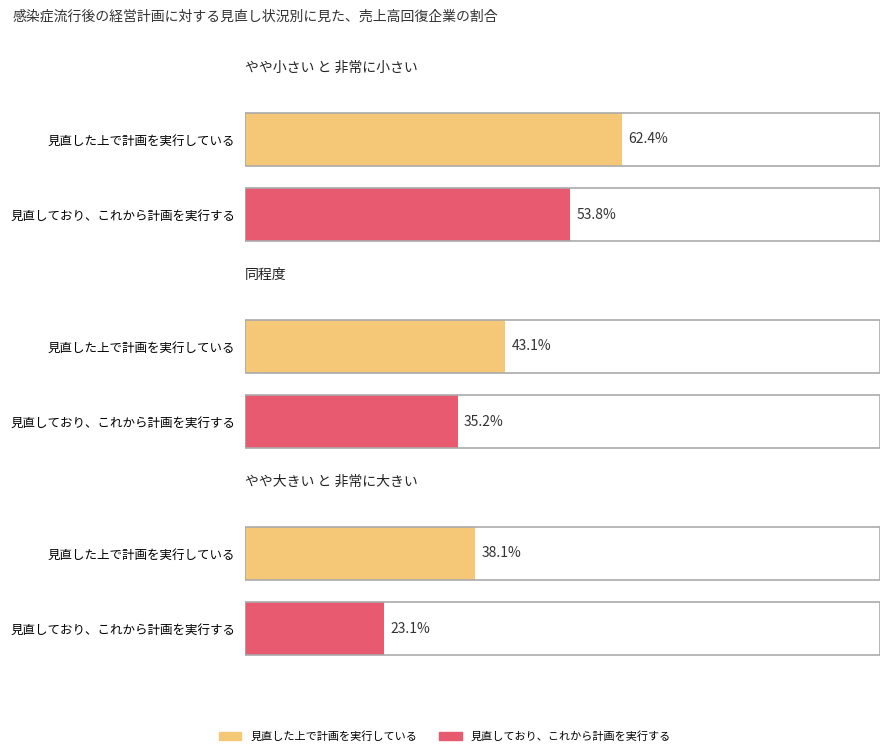

True or false: 今後見直す予定 has a value of 0.1 at やや大きい と 非常に大きい.

False